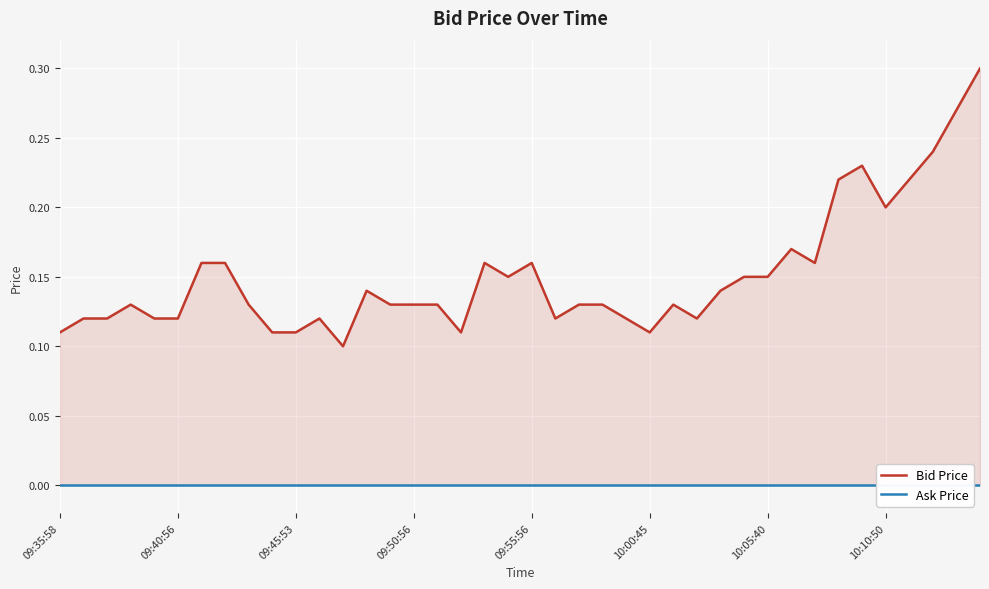

Reading left to right, extract all data points from this chart.

Bid Price: 0.1	0.1	0.1	0.1	0.1	0.1	0.2	0.2	0.1	0.1	0.1	0.1	0.1	0.1	0.1	0.1	0.1	0.1	0.2	0.1	0.2	0.1	0.1	0.1	0.1	0.1	0.1	0.1	0.1	0.1	0.1	0.2	0.2	0.2	0.2	0.2	0.2	0.2	0.3	0.3
Ask Price: 0.0	0.0	0.0	0.0	0.0	0.0	0.0	0.0	0.0	0.0	0.0	0.0	0.0	0.0	0.0	0.0	0.0	0.0	0.0	0.0	0.0	0.0	0.0	0.0	0.0	0.0	0.0	0.0	0.0	0.0	0.0	0.0	0.0	0.0	0.0	0.0	0.0	0.0	0.0	0.0